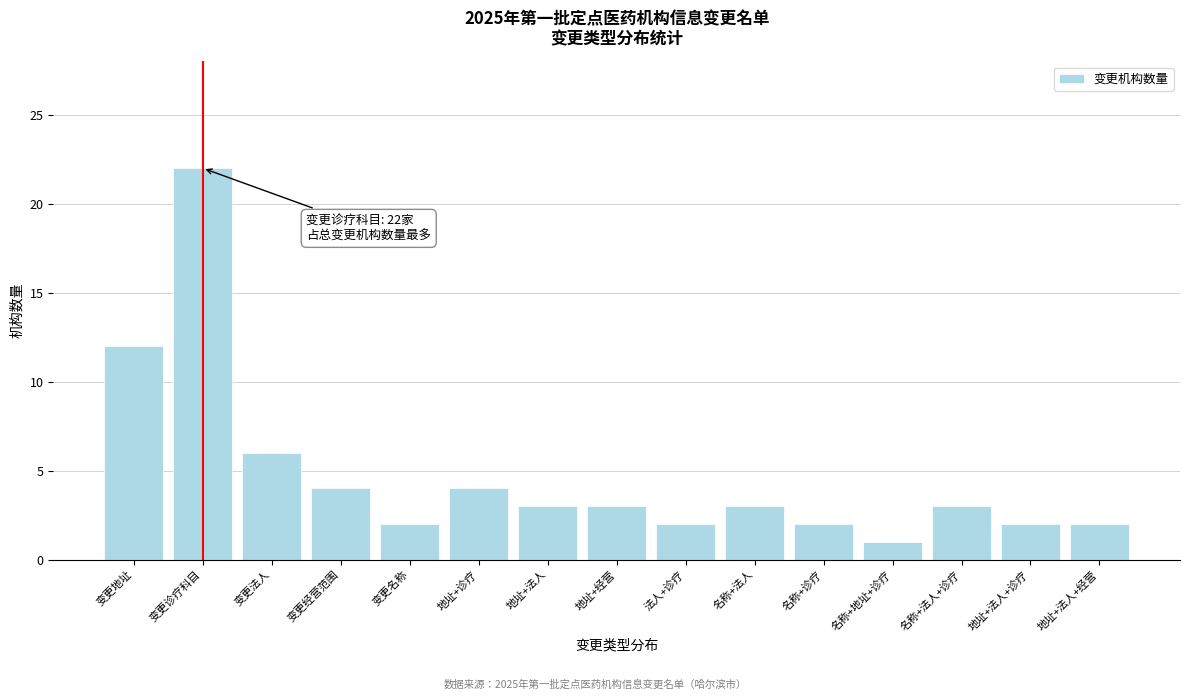

Reading right to left, transcribe all the data shown in this chart.

2	2	3	1	2	3	2	3	3	4	2	4	6	22	12